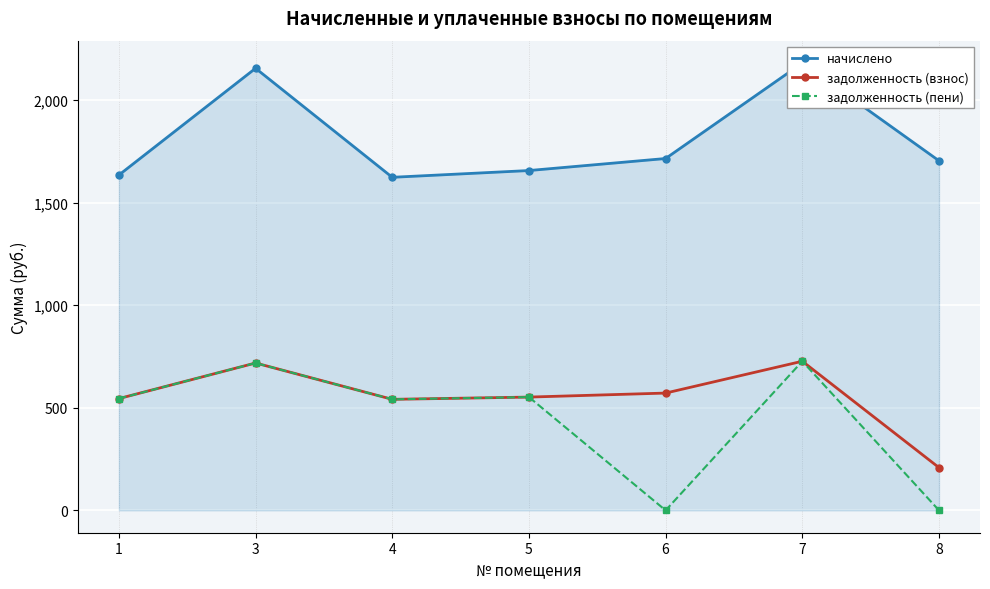

Is it true that задолженность (пени) equals 280.6 at 1?

False